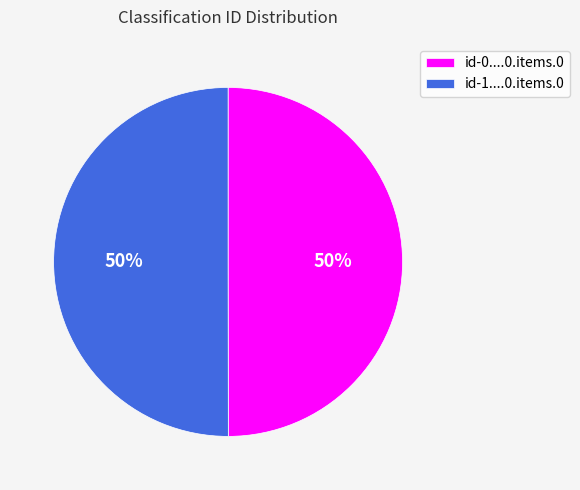

What is the ratio of the value at id-1....0.items.0 to the value at id-0....0.items.0?

1.0